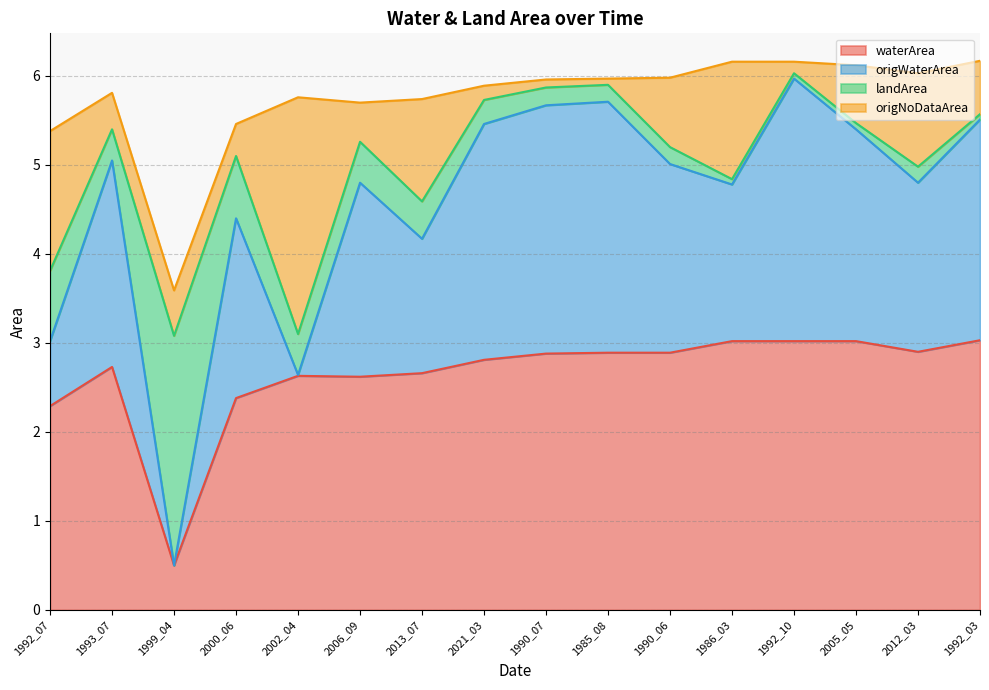

How many lines are shown in the chart?

4